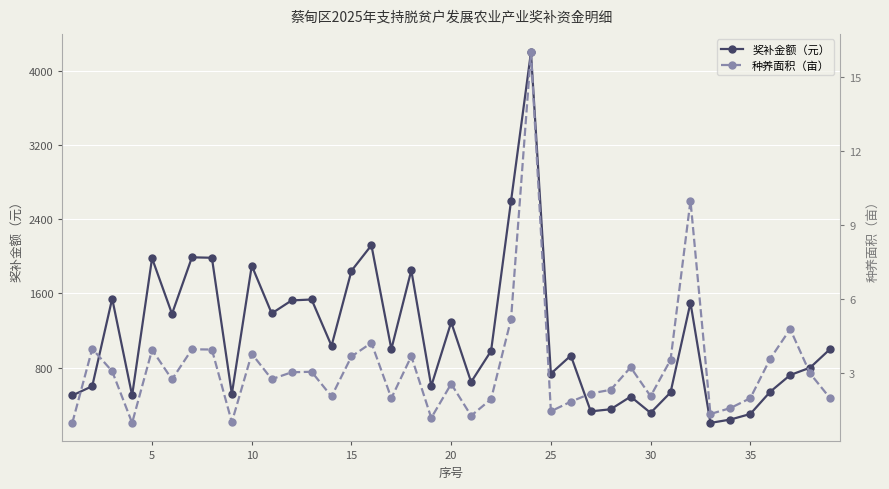

What is the value of the 种养面积（亩） point at the 11th from the left?

3.1